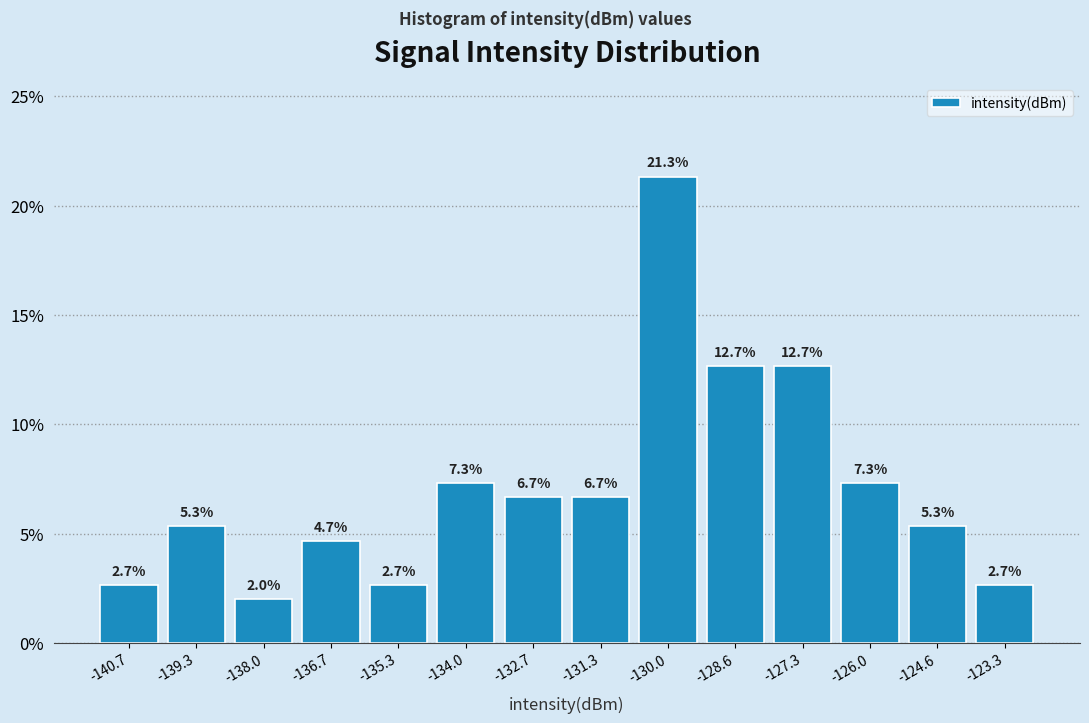

Reading left to right, list every bar in this chart as the range it spans on the x-axis followed by its height. The bar edges are not printed on the chart, so give them approximately, as read against the axis.

-141.4 to -140.0: 2.7
-140.0 to -138.6: 5.3
-138.6 to -137.4: 2.0
-137.4 to -136.0: 4.7
-136.0 to -134.6: 2.7
-134.6 to -133.4: 7.3
-133.4 to -132.0: 6.7
-132.0 to -130.6: 6.7
-130.6 to -129.4: 21.3
-129.4 to -128.0: 12.7
-128.0 to -126.6: 12.7
-126.6 to -125.4: 7.3
-125.4 to -124.0: 5.3
-124.0 to -122.6: 2.7